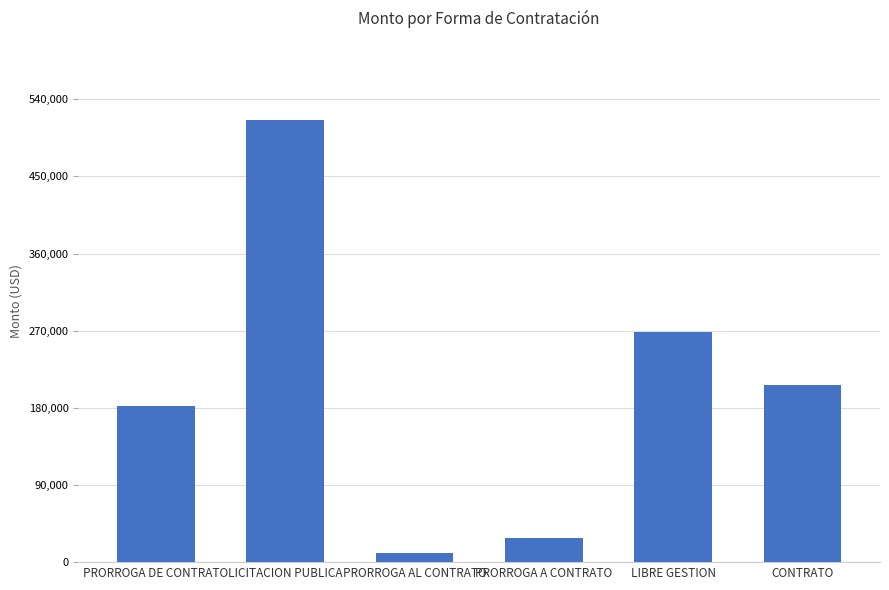

How many data points are less than 206867?

3